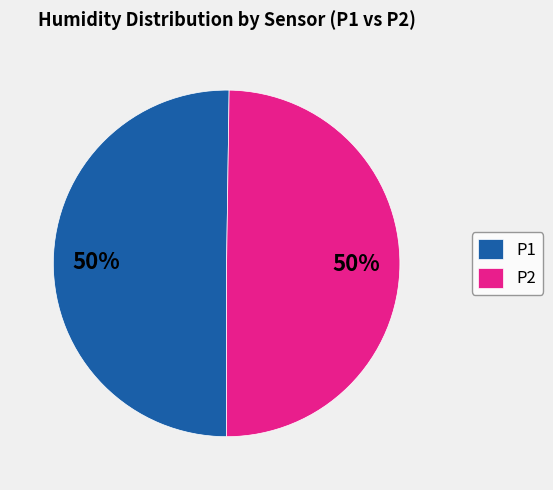

Is it true that P2 is 50% of the pie?

True